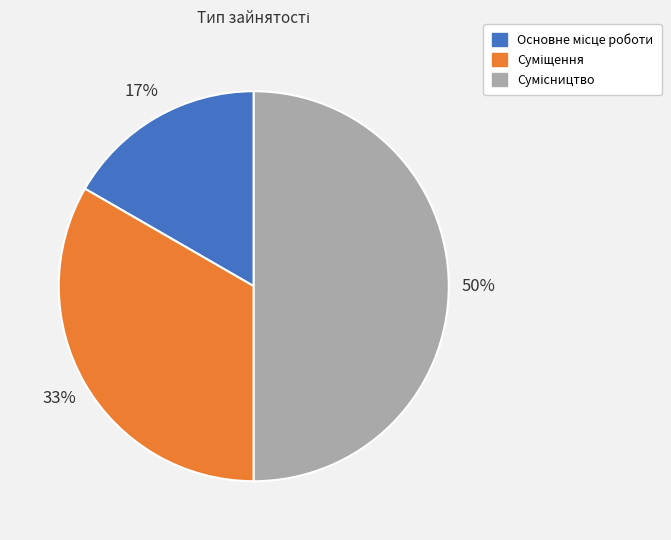

Count the number of slices in the pie.

3